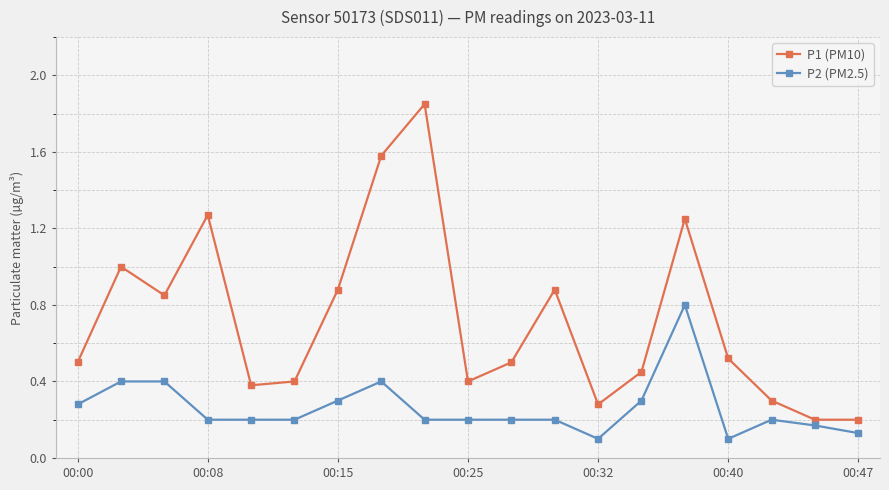

How many P2 (PM2.5) values are between 0 and 1?

19